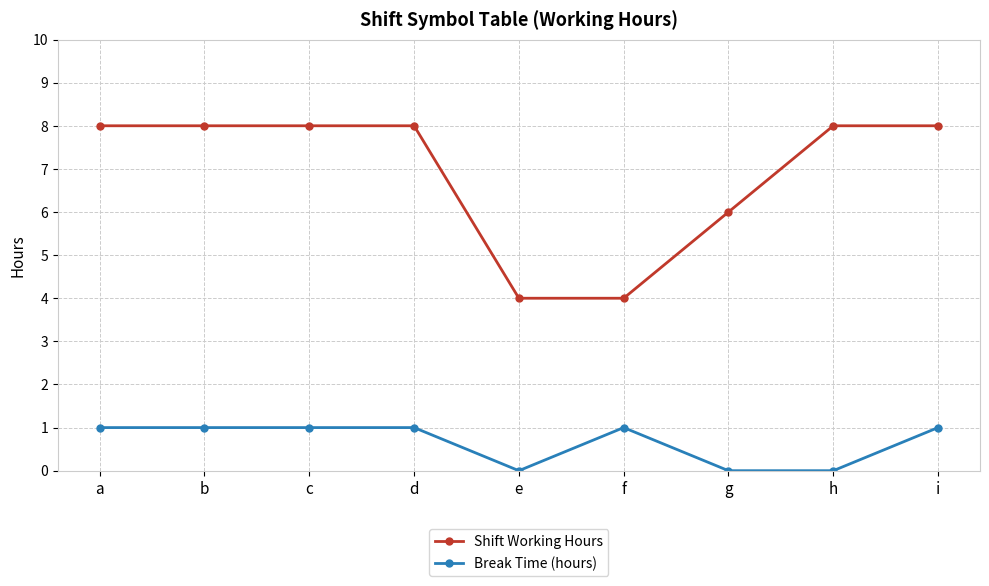

Does the chart have visible grid lines?

Yes